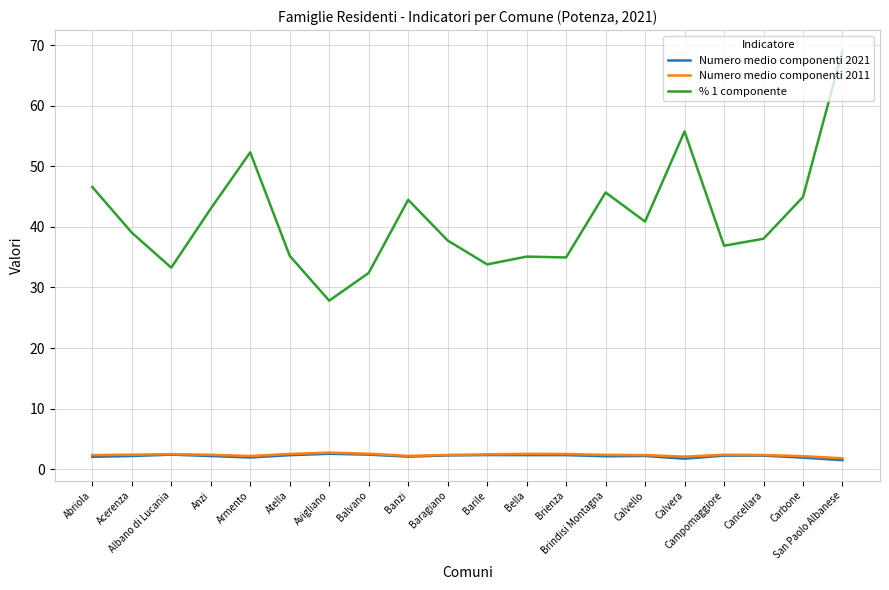

At which label does % 1 componente first exceed 39?

Abriola